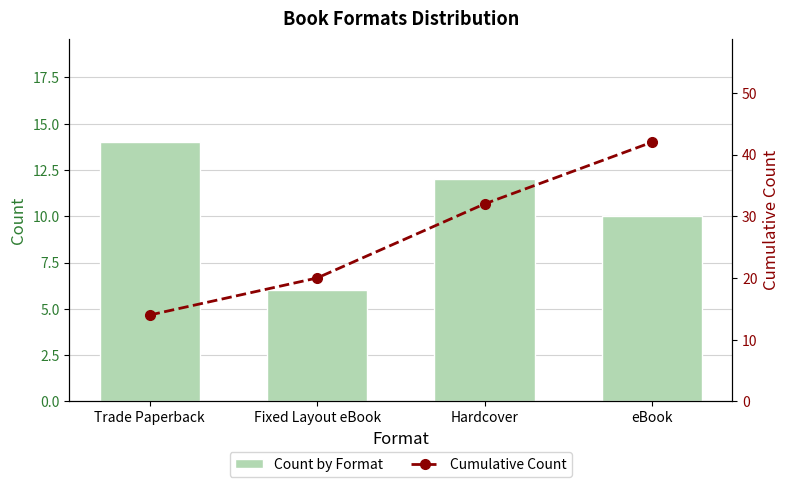

What is the sum of all Count by Format values?

42